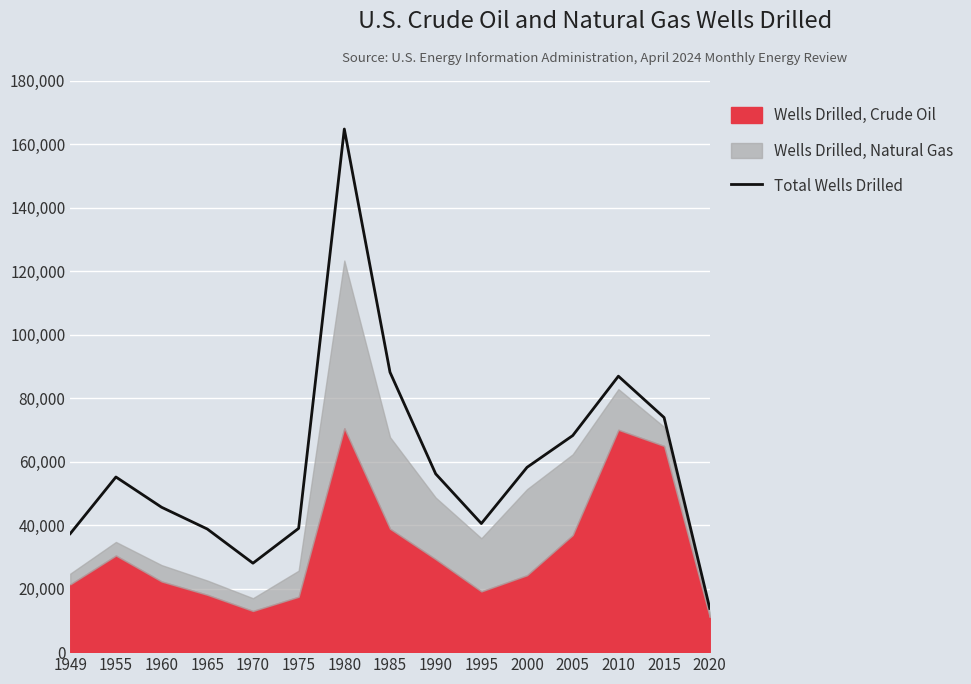

What is the value of the 5th point from the left?

28010